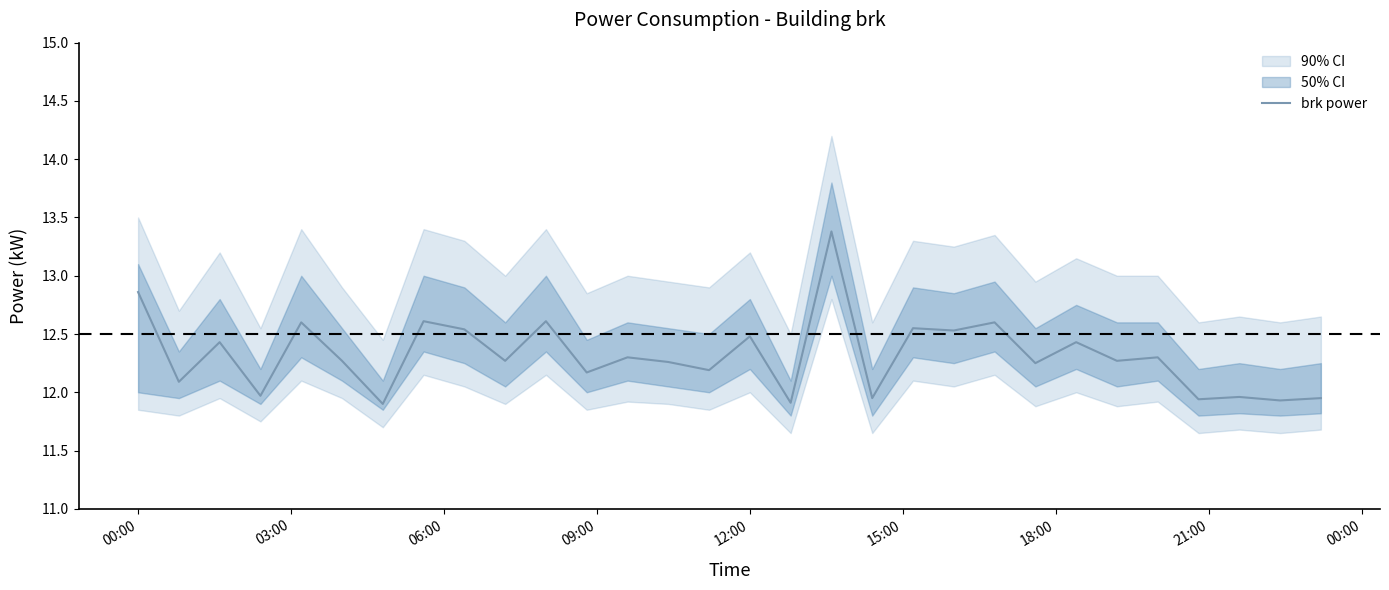

True or false: the data has more than 0 interior local peaks.

True